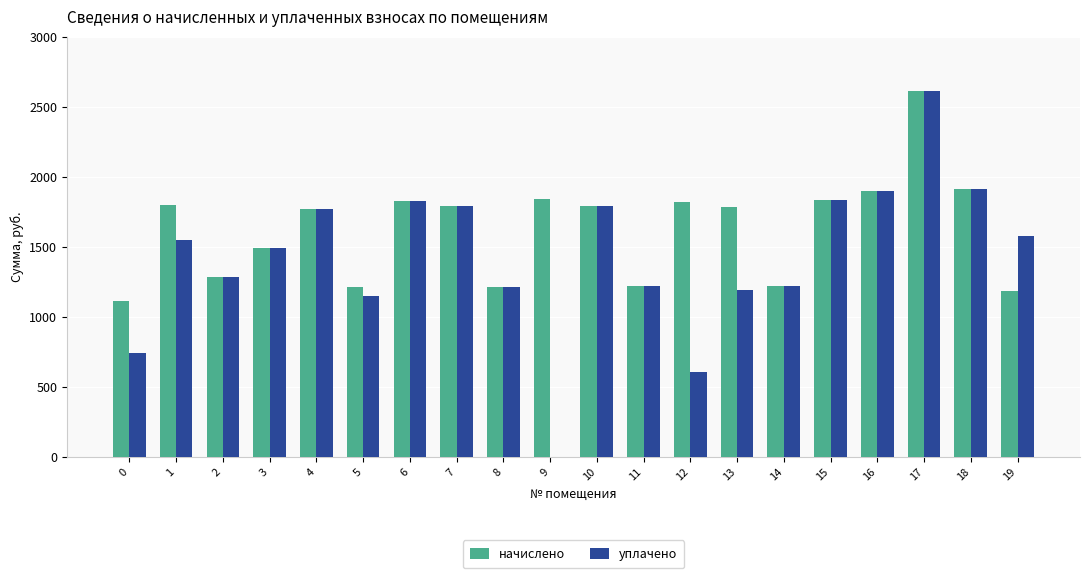

How many values in the начислено series exceed 1788?

10